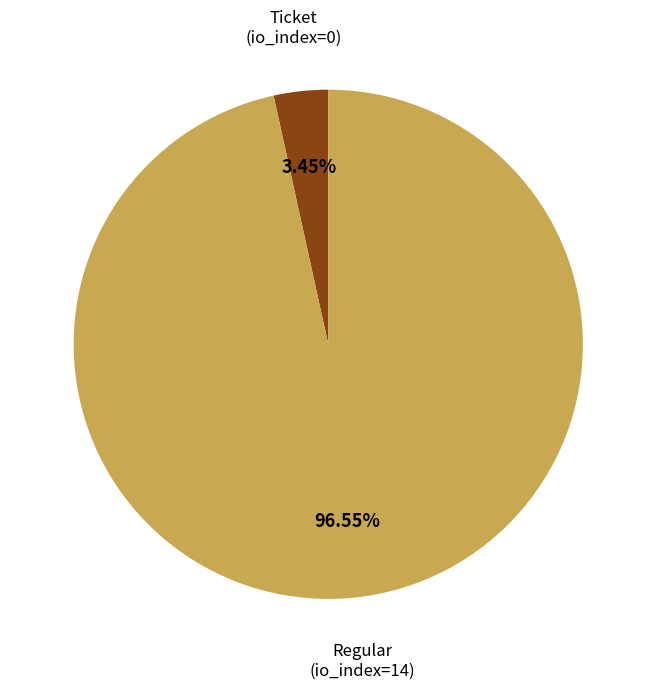

Is there any slice that represents more than half of the pie?

Yes